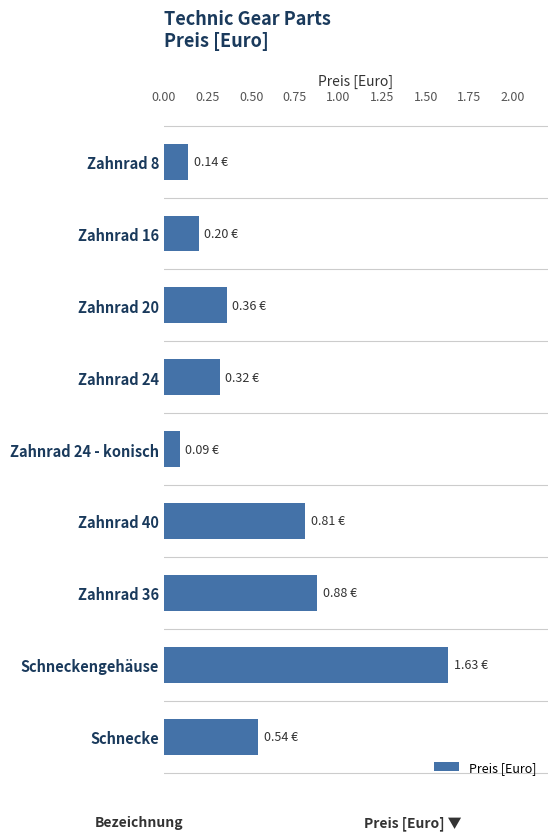

What is the difference between the maximum and second lowest values?

1.5